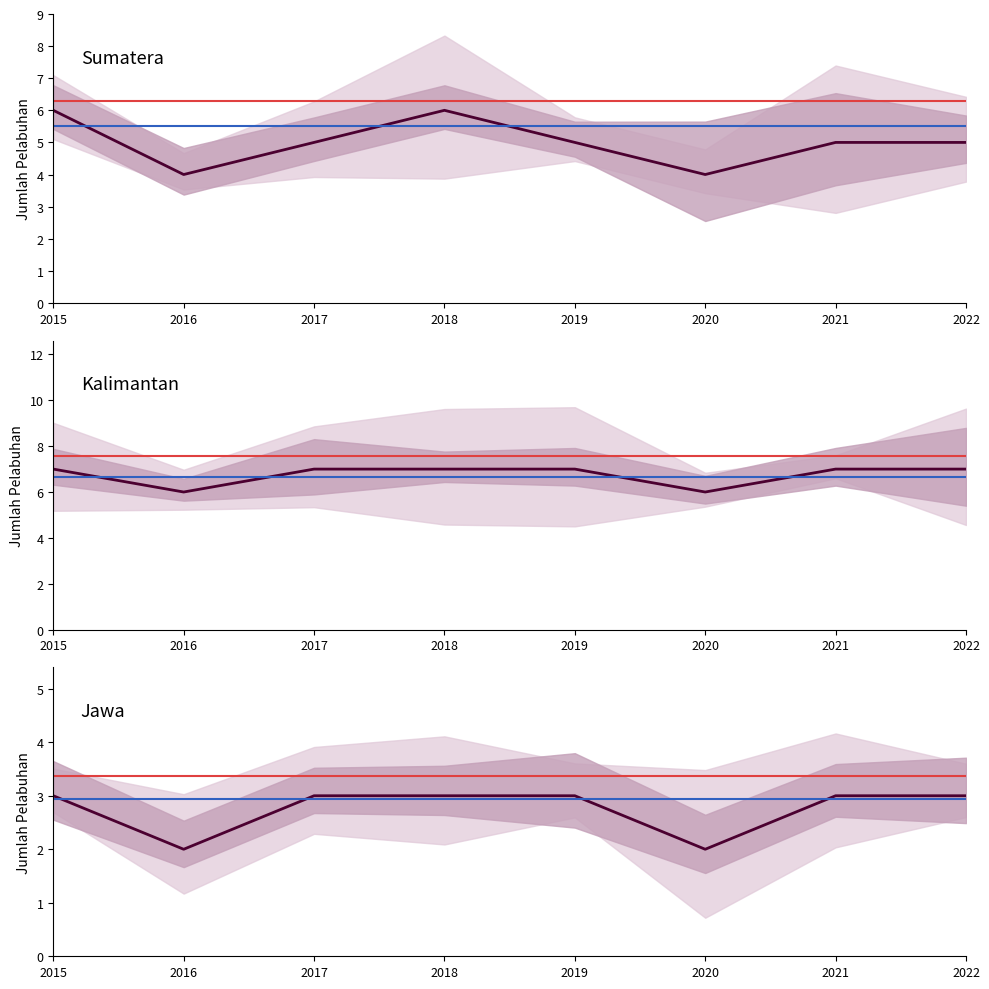

True or false: Sumatera has a value of 5 at 2022.

True